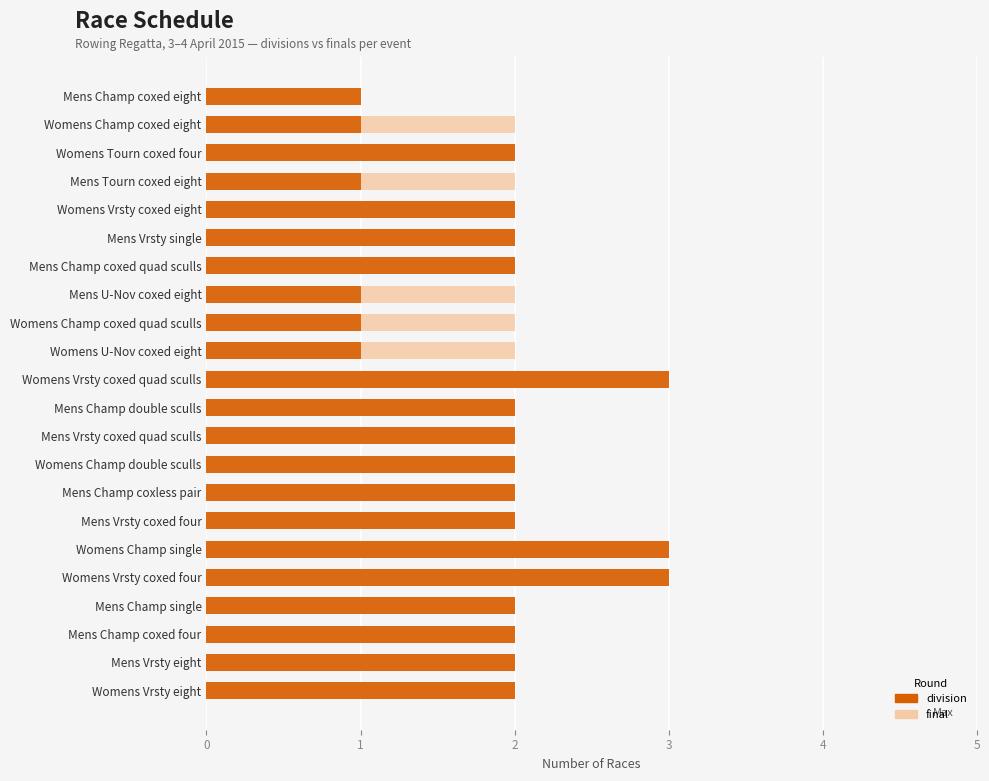

Is it true that division equals 2 at Womens Champ double sculls?

True